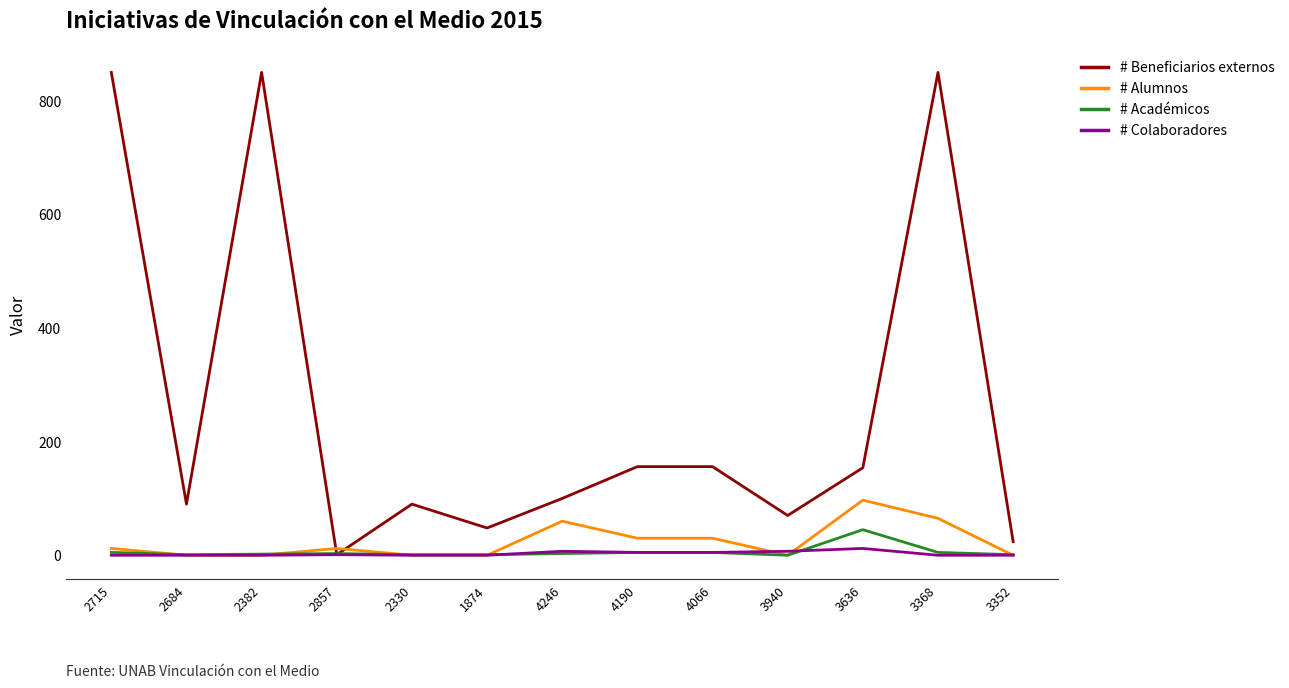

Which series has the widest spread of values?

# Beneficiarios externos